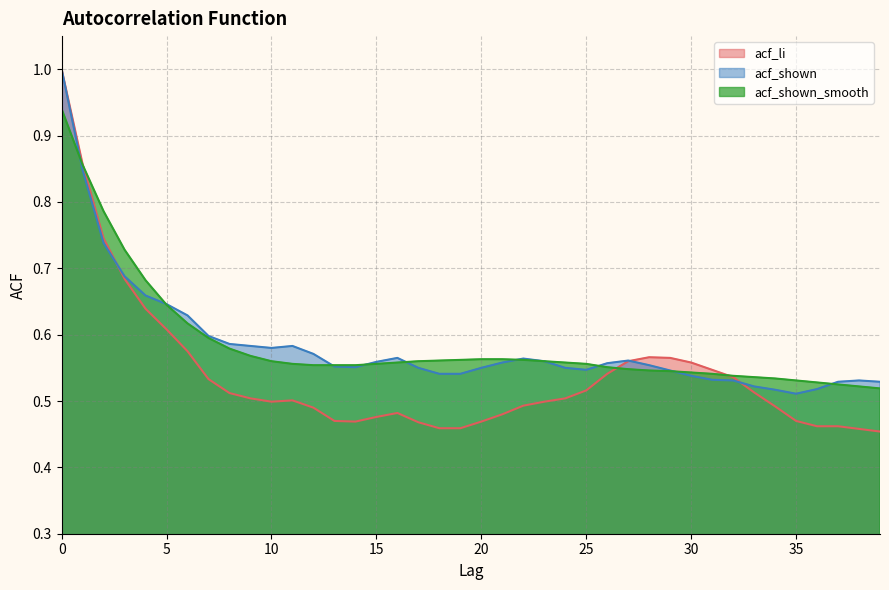

What is the value of the acf_shown_smooth point at the 10th from the left?

0.6